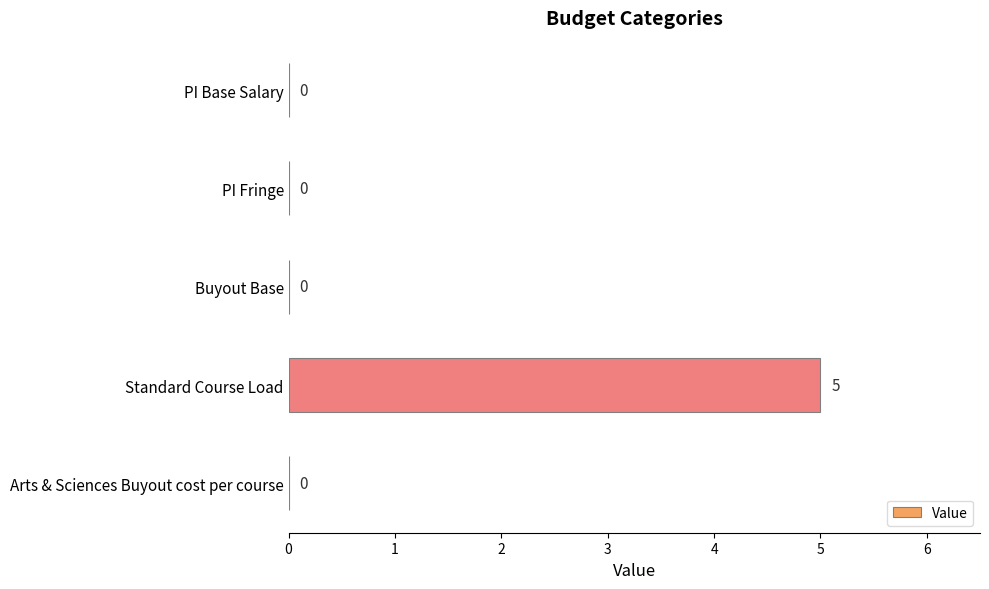

Count the number of values greater than 0.

1